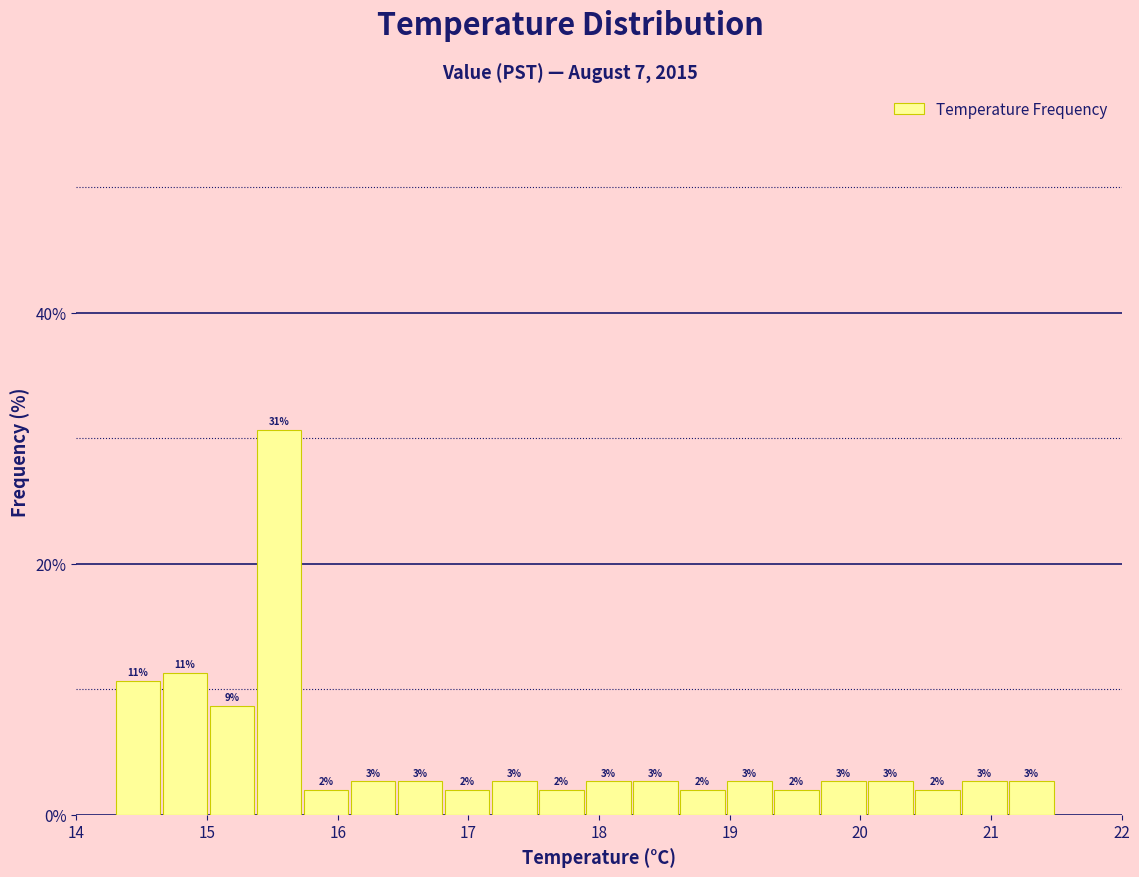

Around what value on the x-axis is the tallest bar? Give the approximate position of its centre, as read against the axis.

15.6